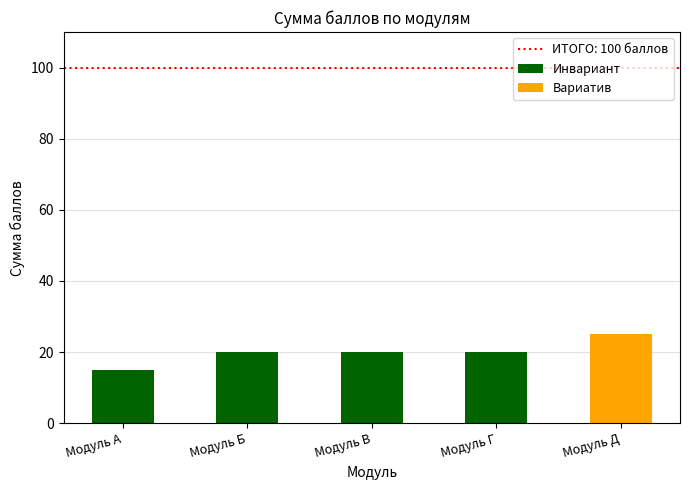

Does the chart contain any negative values?

No